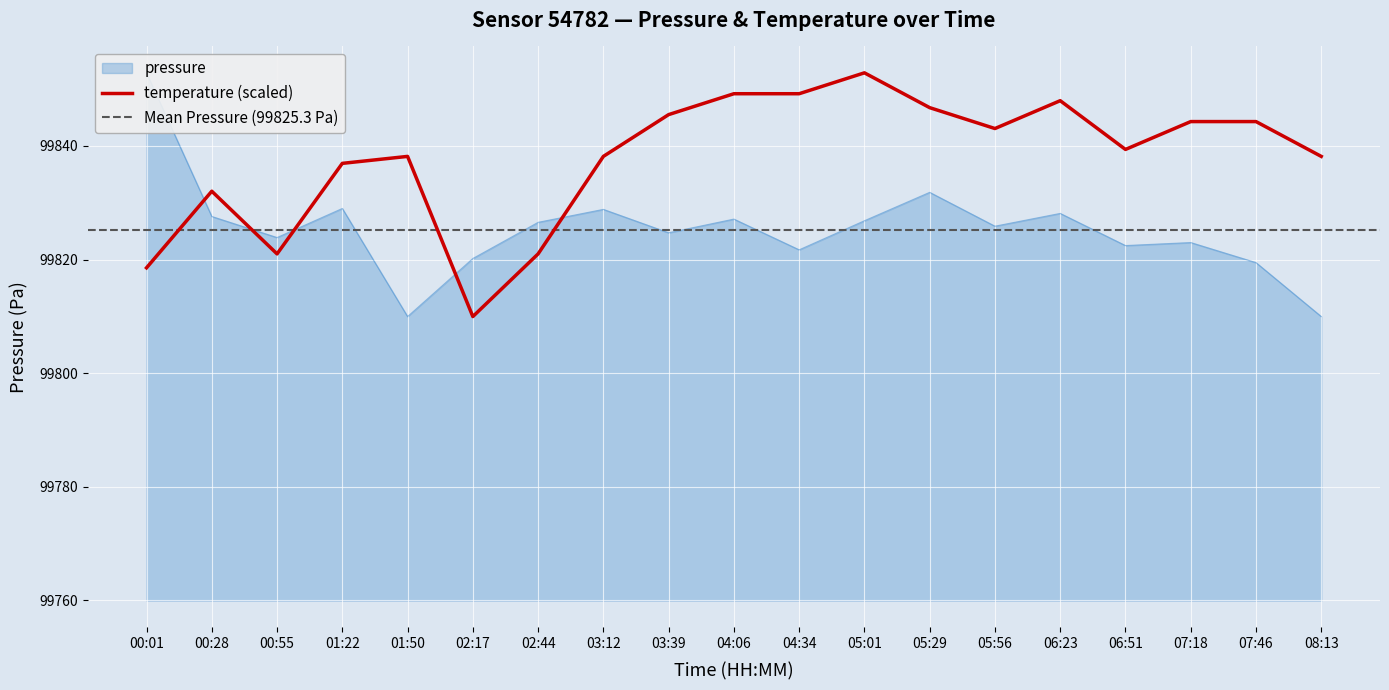

What is the total value across all series at 02:44?

199647.6